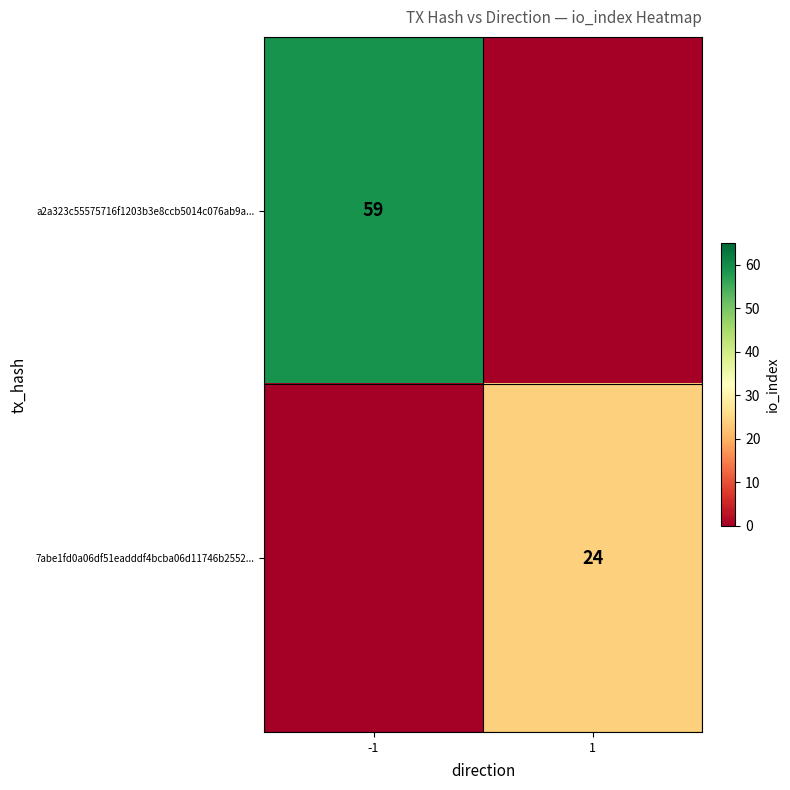

Is it true that a2a323c55575716f1203b3e8ccb5014c076ab9a... equals 59 at -1?

True